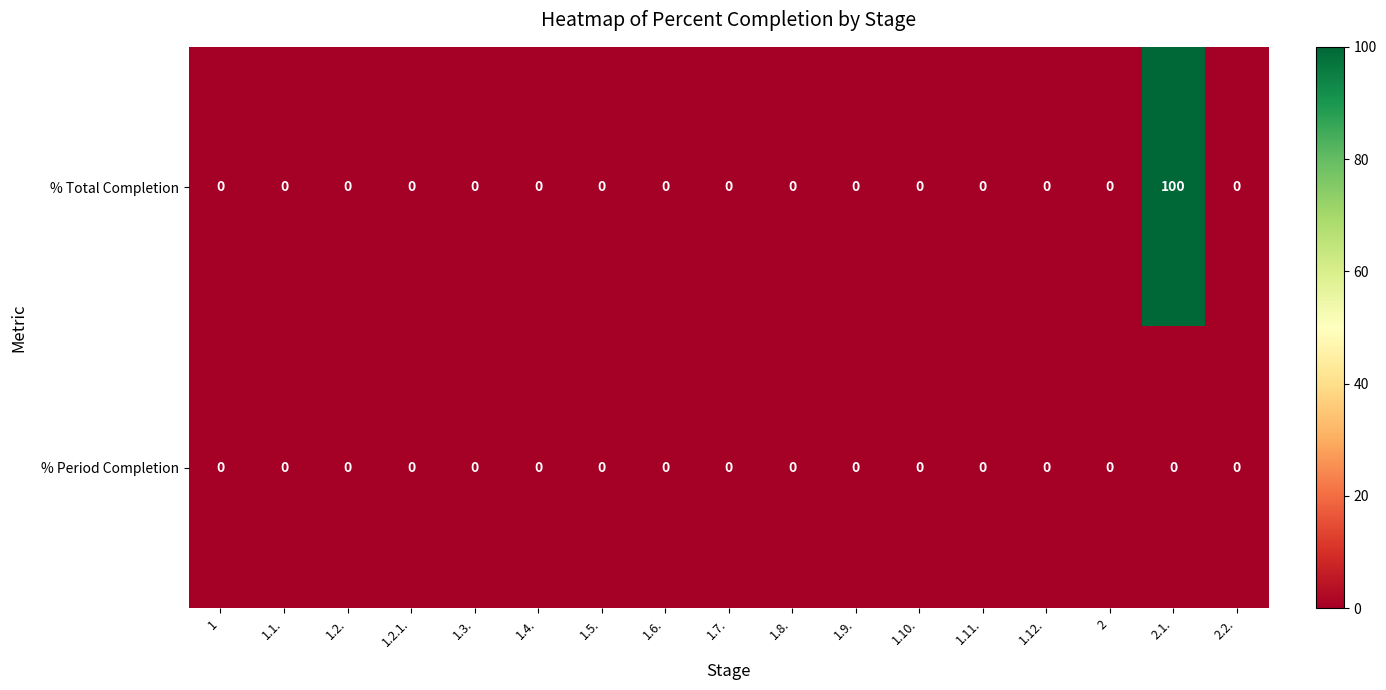

What is the highest value of the % Total Completion series?

100